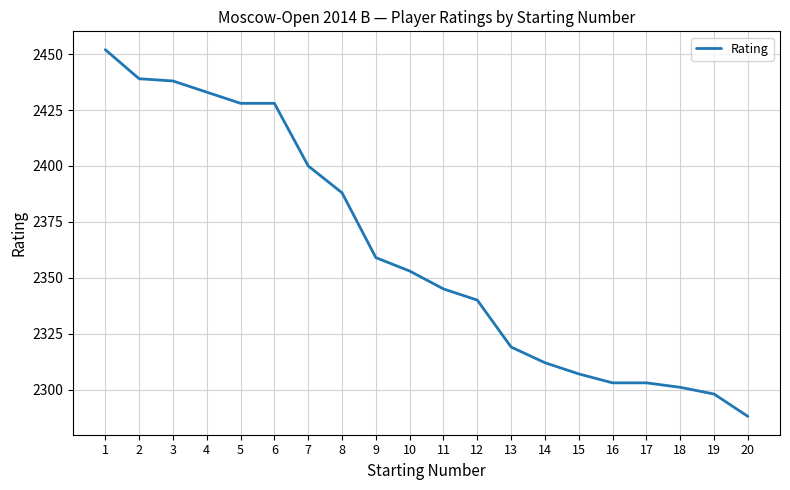

Reading right to left, what are all the values shown in this chart?

2288	2298	2301	2303	2303	2307	2312	2319	2340	2345	2353	2359	2388	2400	2428	2428	2433	2438	2439	2452